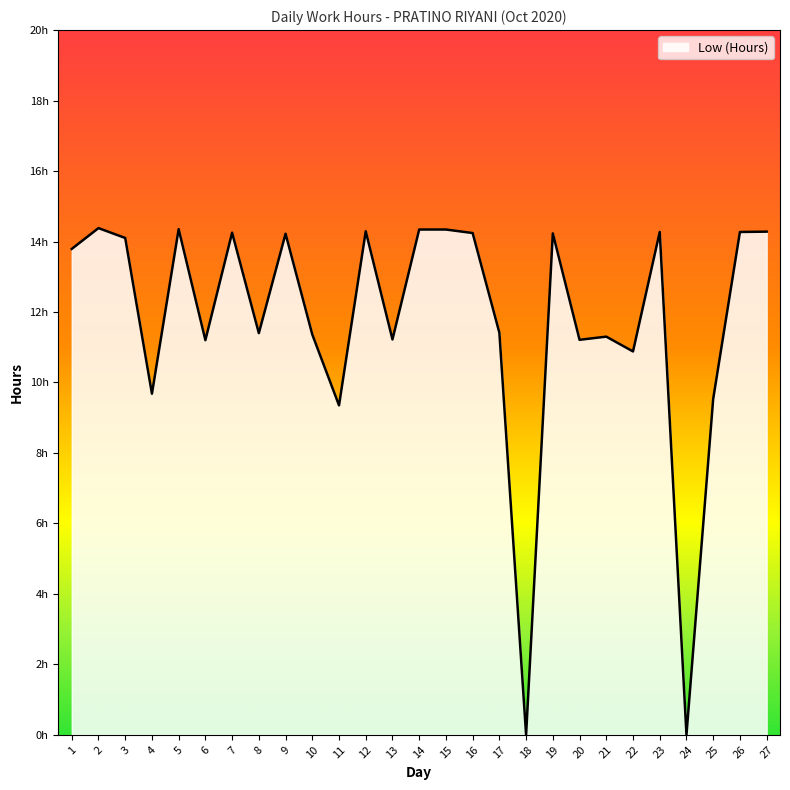

The chart shows a value of 9.7 at 4. True or false?

True